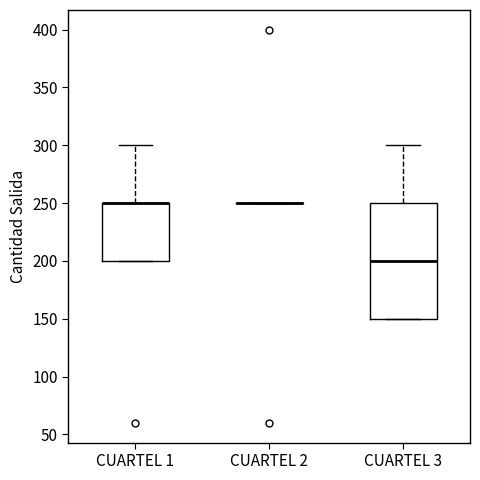

Reading left to right, transcribe this box plot: for each box, give where its median line is, the range the box spans, and where its two whiskers end, as read against the y-axis. The values are not printed on the chart, so give them approximately, as read against the axis.

CUARTEL 1: median 250 (drawn on the box's upper edge), box 200 to 250, whiskers 200 to 300
CUARTEL 2: box collapsed to a line at 250, whiskers 250 to 250
CUARTEL 3: median 200, box 150 to 250, whiskers 150 to 300